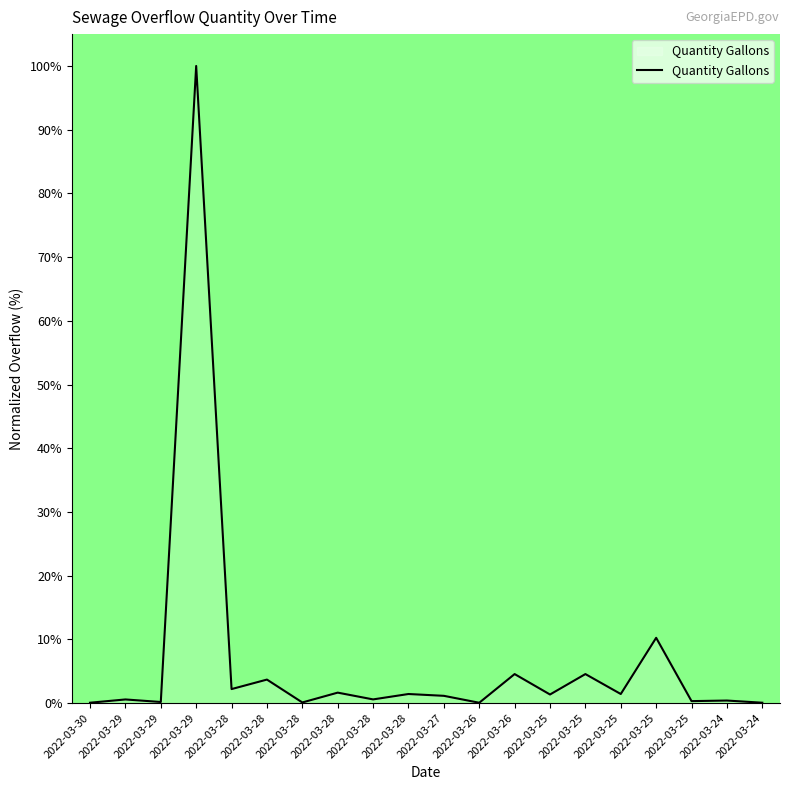

At which category does the data reach its first local peak?

2022-03-29